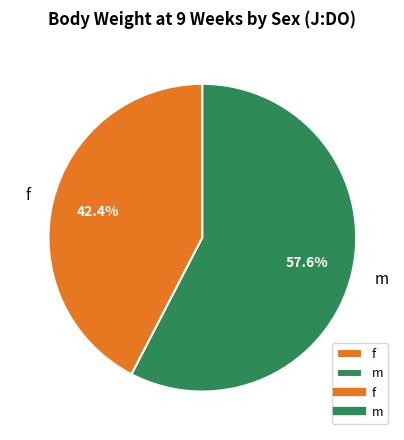

Is there a majority slice in this chart?

Yes